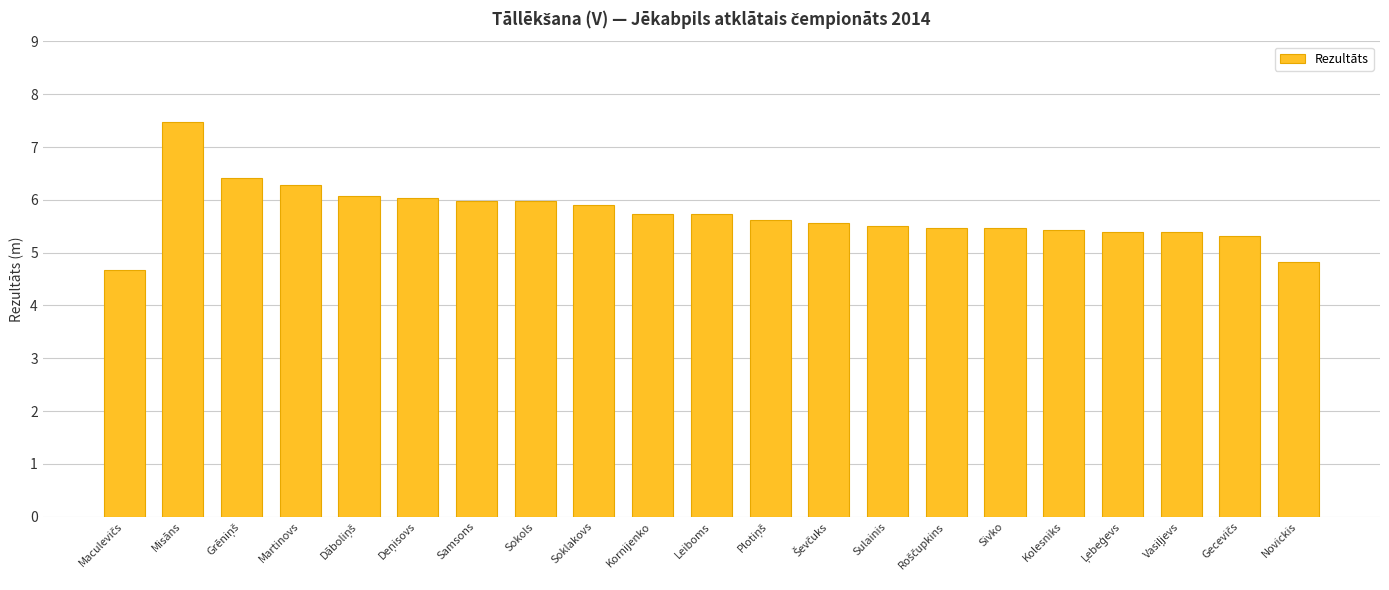

What is the sum of the values at Kolesniks and Leiboms?

11.2